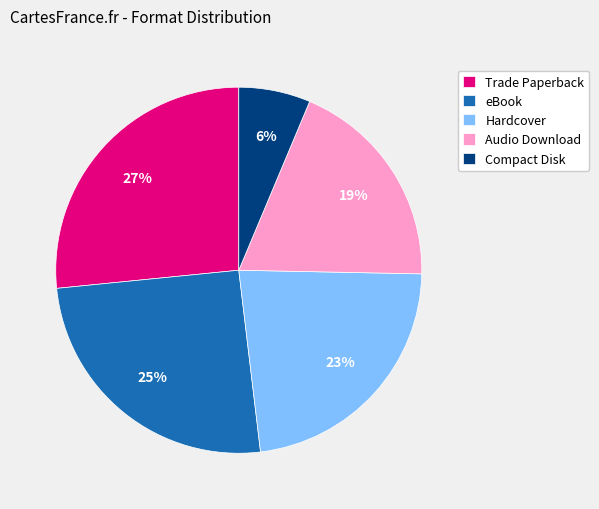

Approximately how many times larger is the value at Hardcover compared to Trade Paperback?

0.9